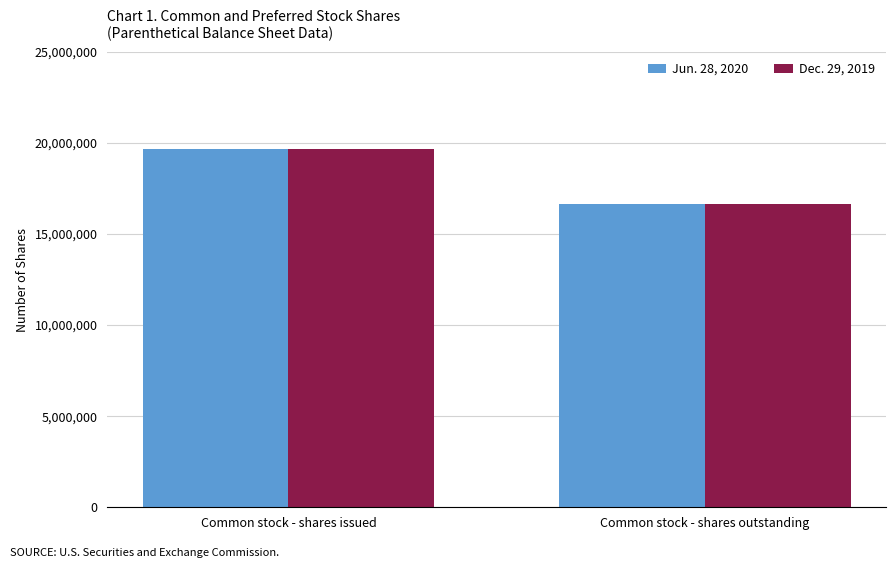

How many groups of bars are there?

2